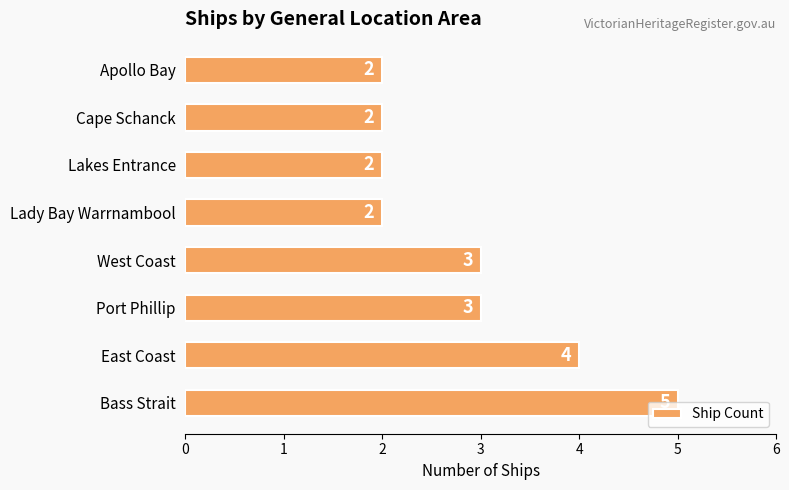

How many values are between 2 and 4?

7